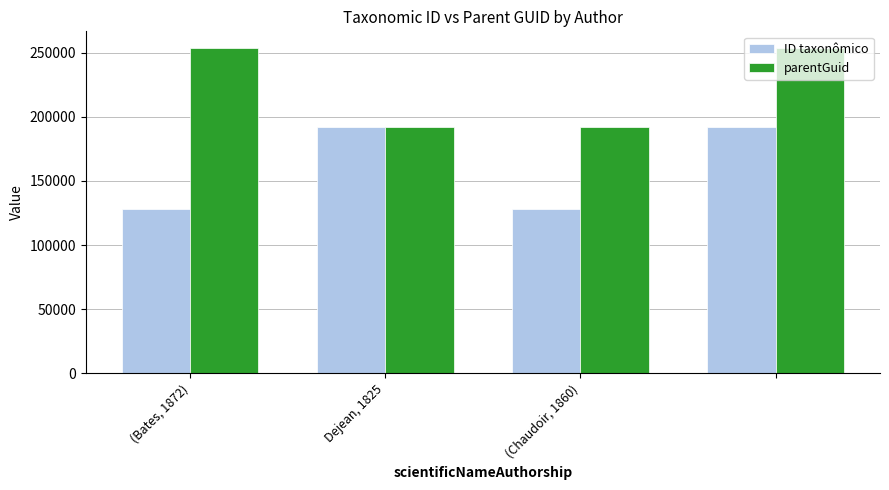

What is the average value of the ID taxonômico series?

160188